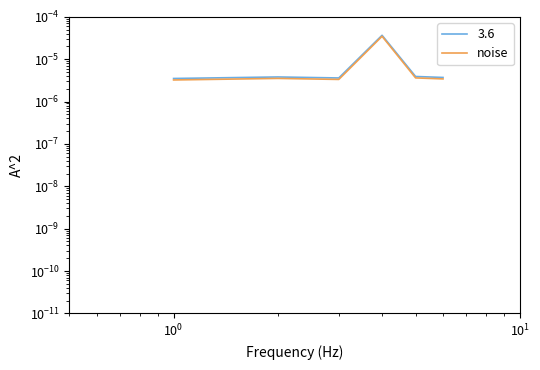

How many values are between 0 and 1?

6